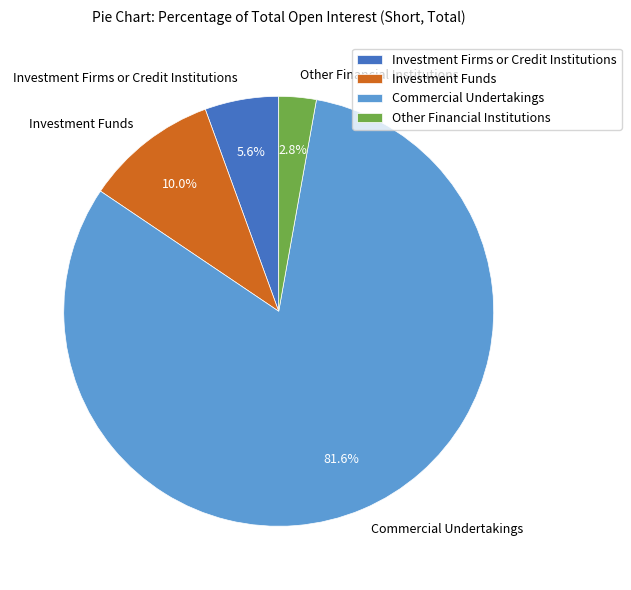

Which slice represents more than half of the pie?

Commercial Undertakings